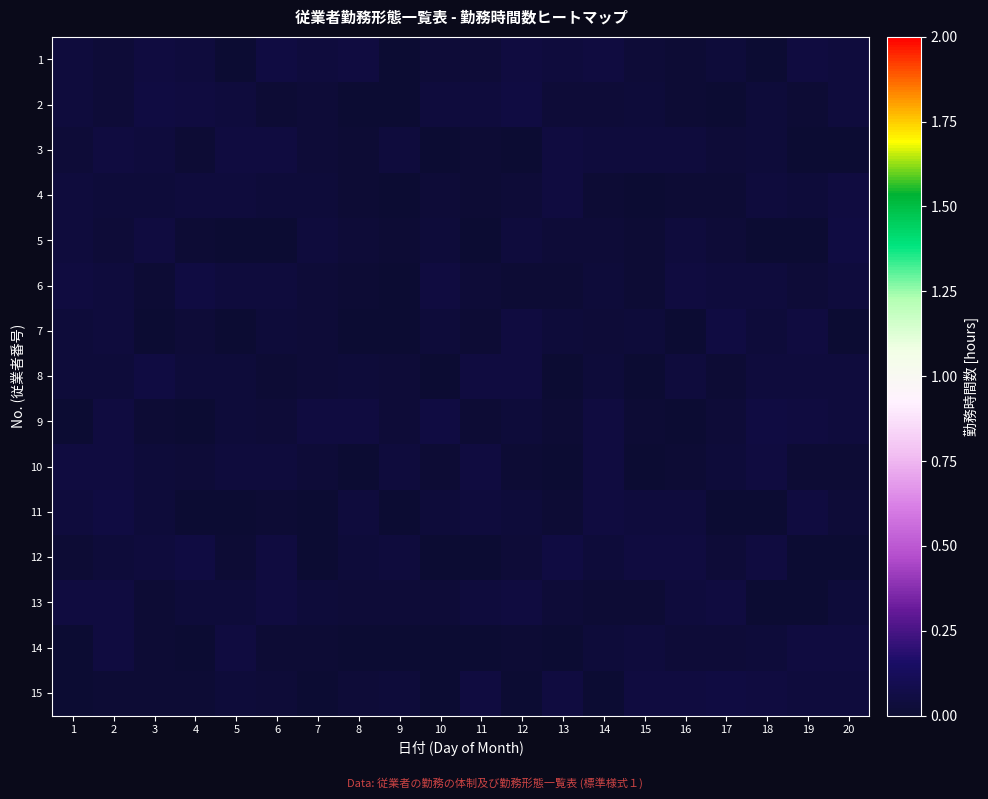

Between 6 and 19, which series saw the biggest shift?

12